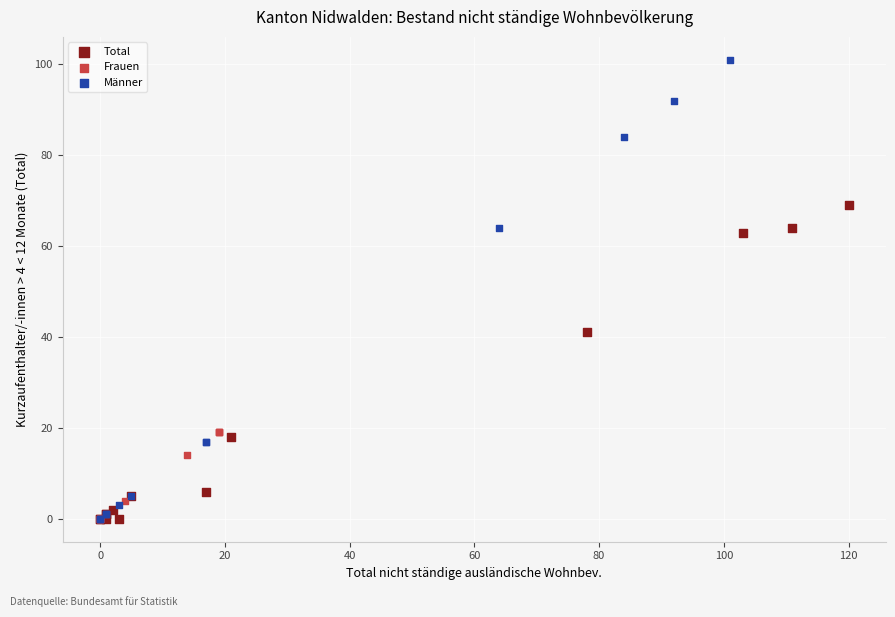

What are all the series names shown in the legend?

Total, Frauen, Männer